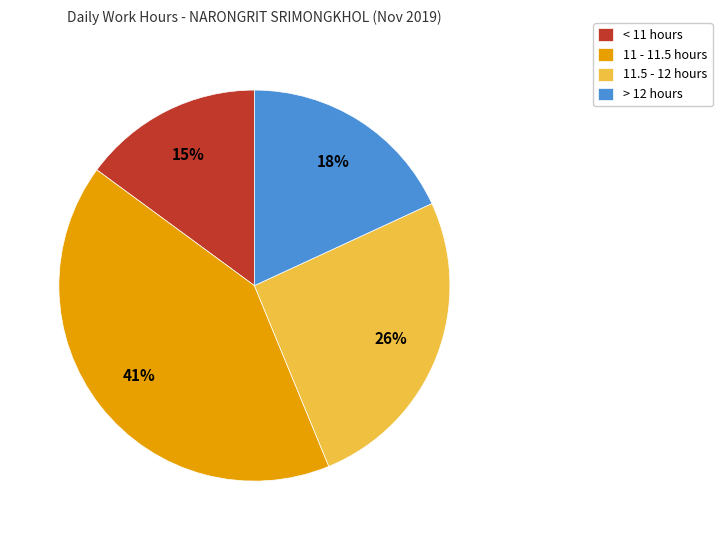

Is there a majority slice in this chart?

No